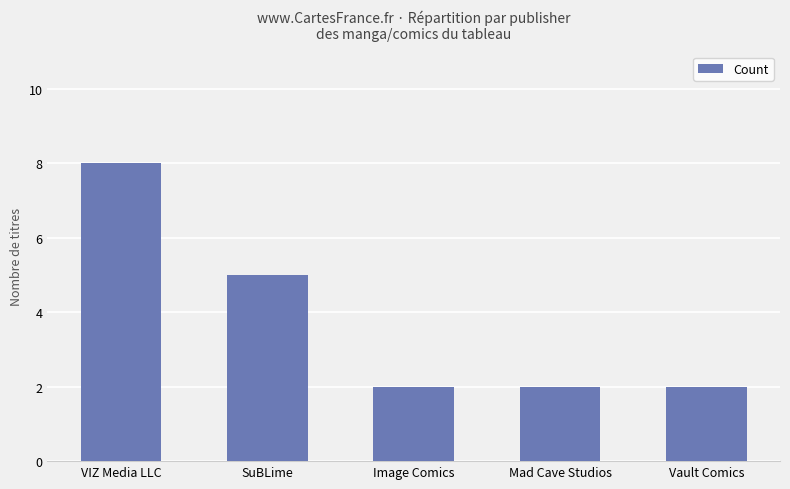

What is the label of the 2nd bar from the right?

Mad Cave Studios